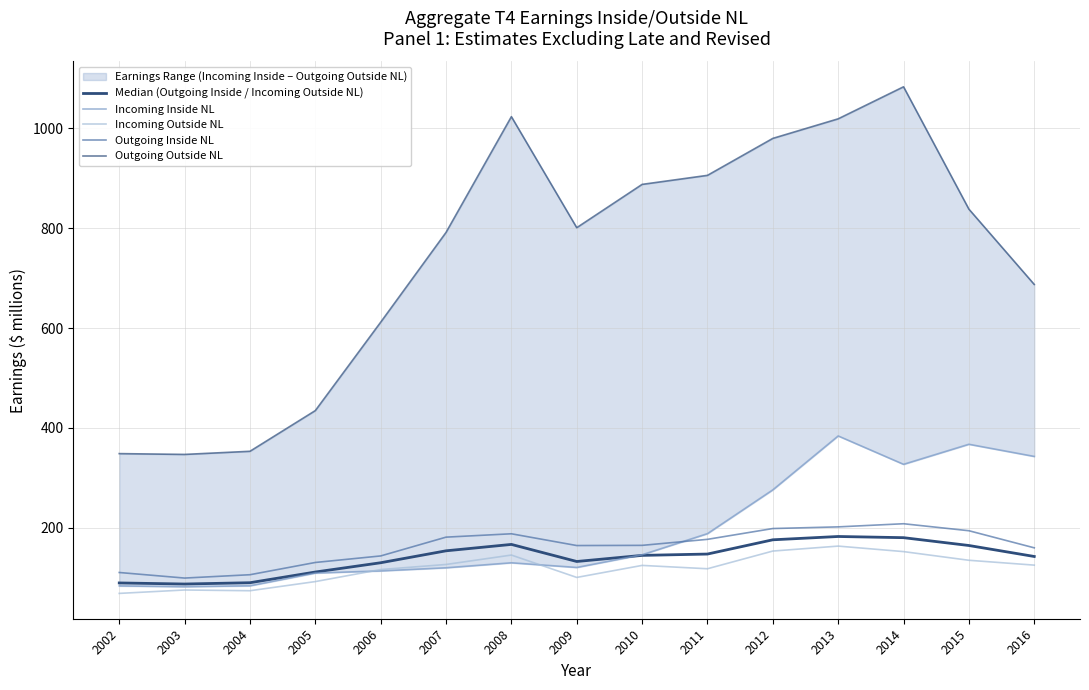

How many data points in Outgoing Outside NL are above 800?

8